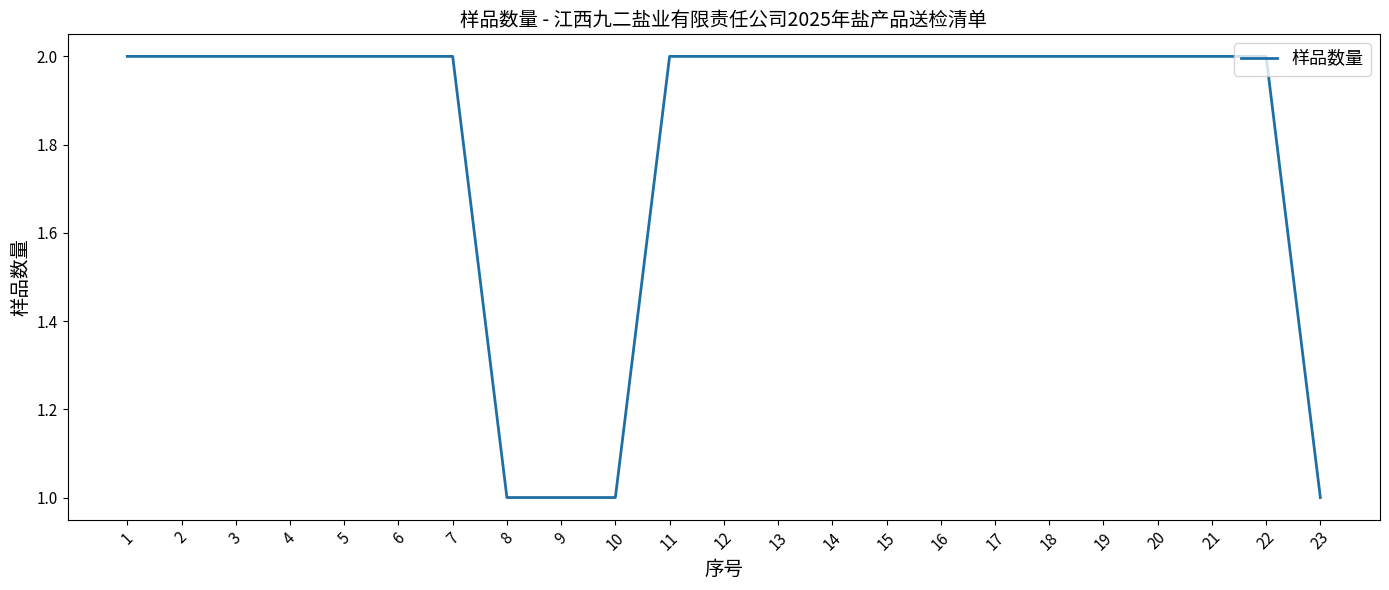

The chart shows a value of 1 at 2. True or false?

False